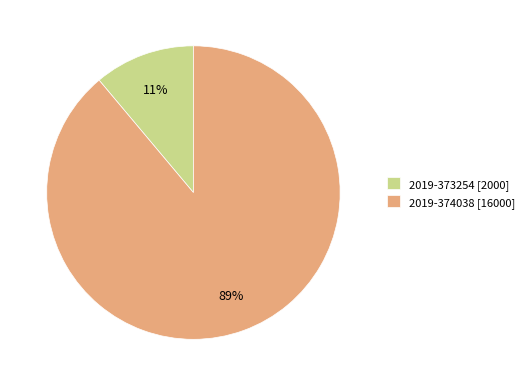

Rank the categories by value from highest to lowest.

2019-374038, 2019-373254